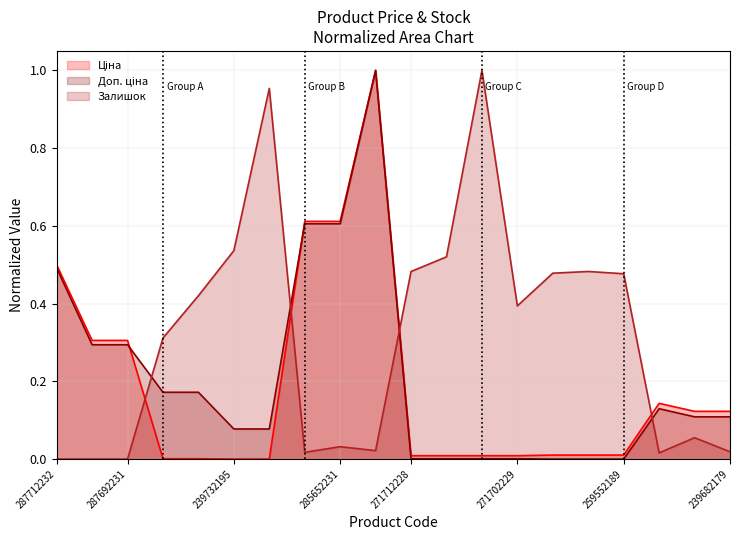

Which series has the largest range (max minus min)?

Ціна